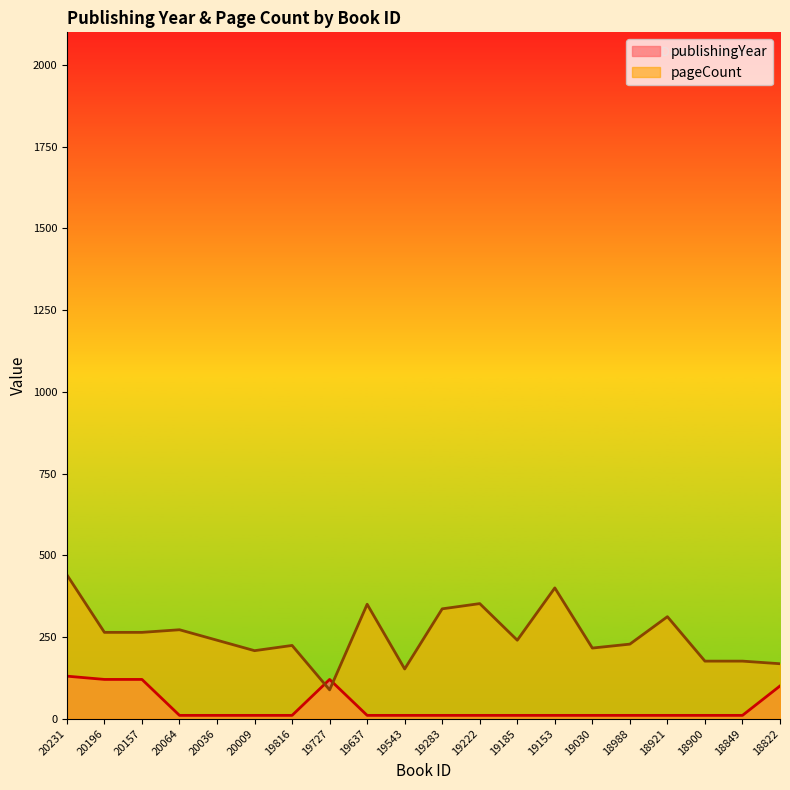

What is the total value across all series at 19030?

226